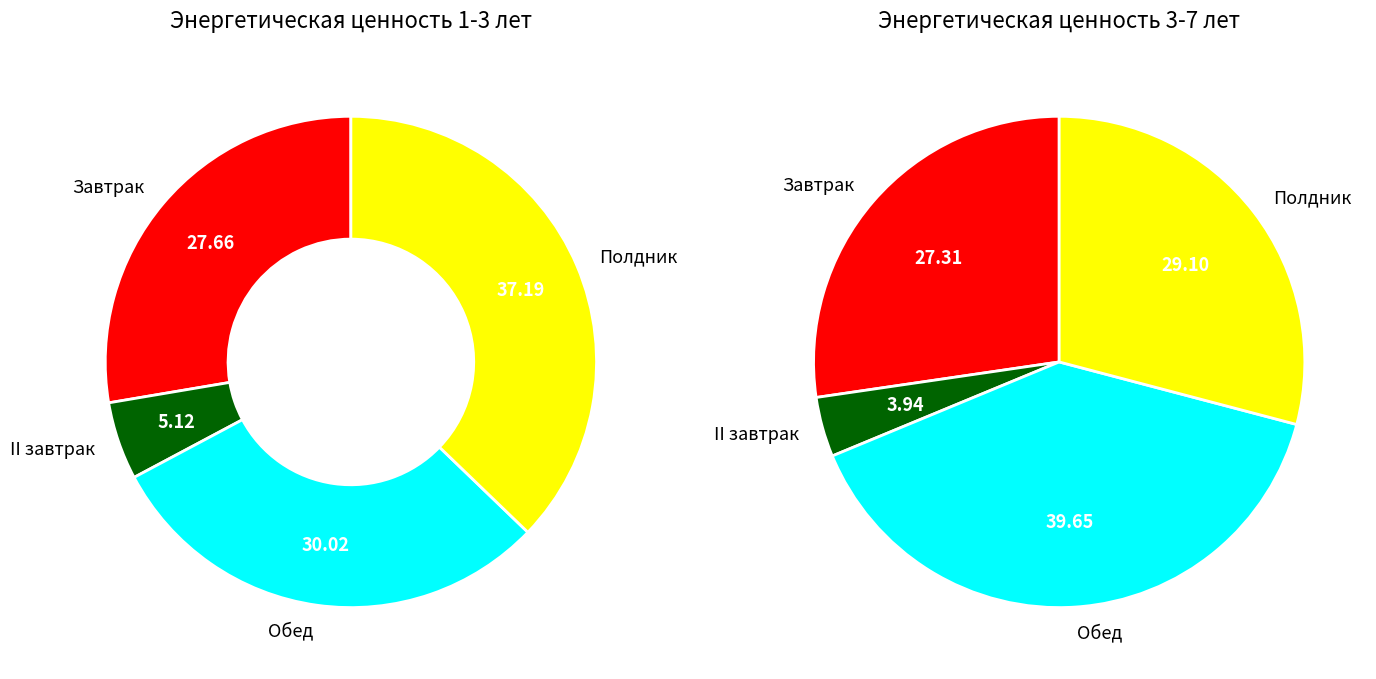

Is Полдник the majority of the pie?

No